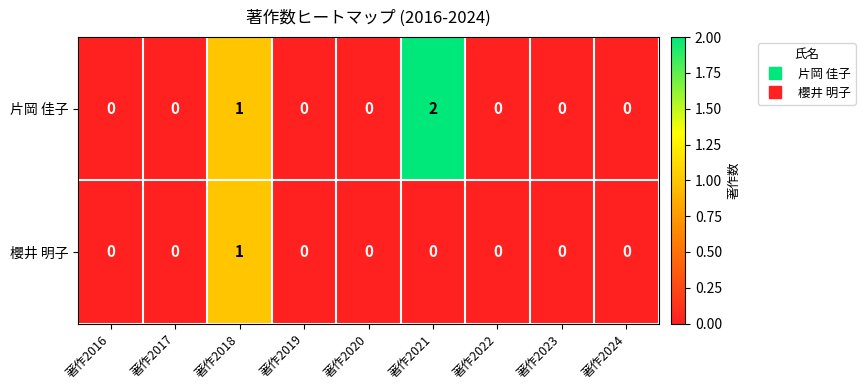

At which category does the chart reach its peak across all series?

著作2021